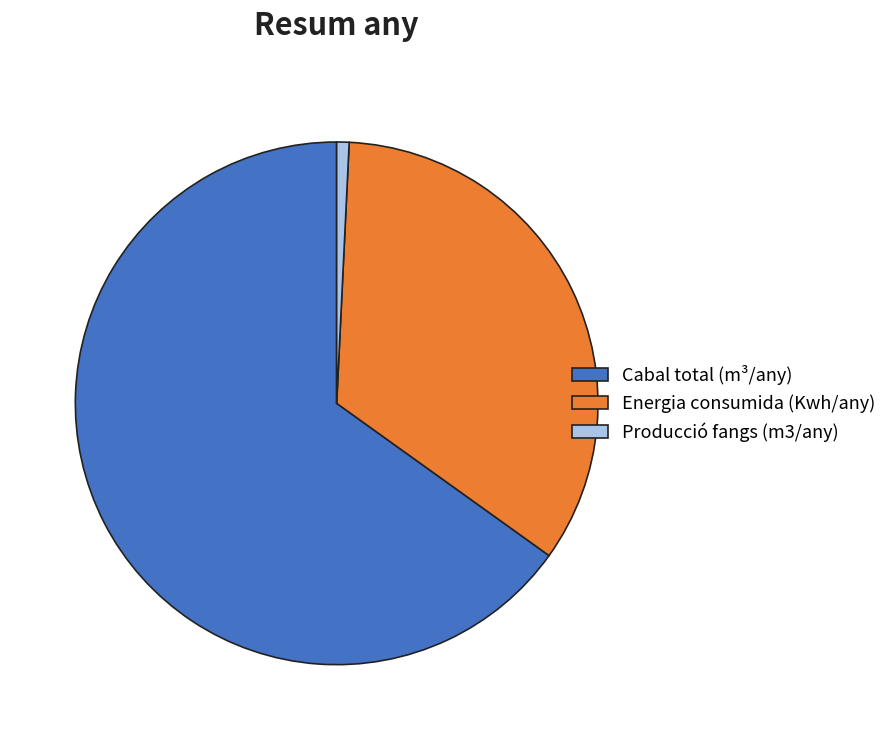

How many slices are in this pie chart?

3